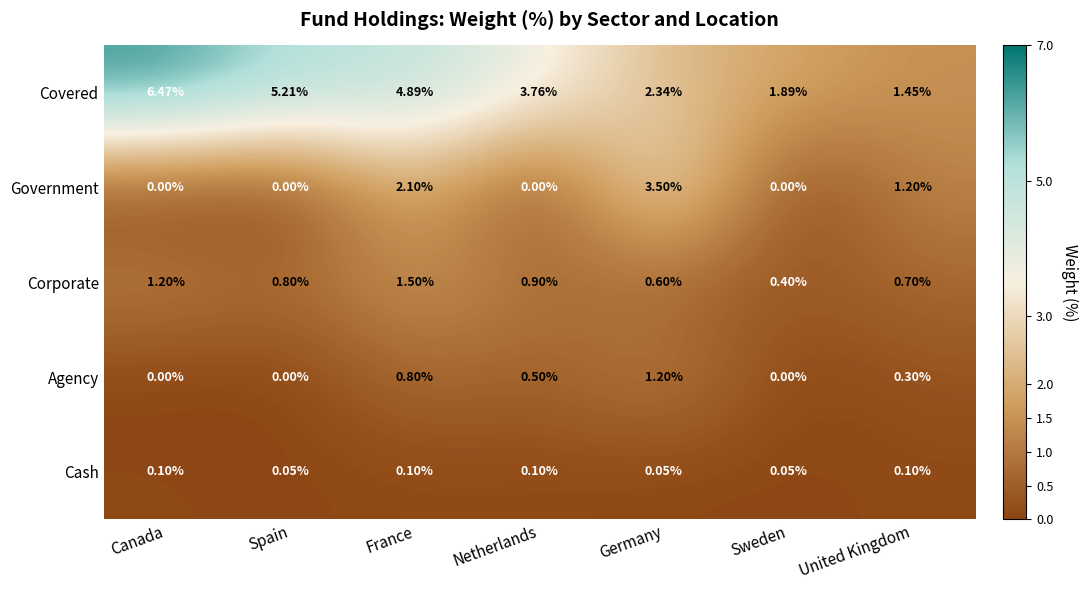

At which category is the sum across all series the highest?

France